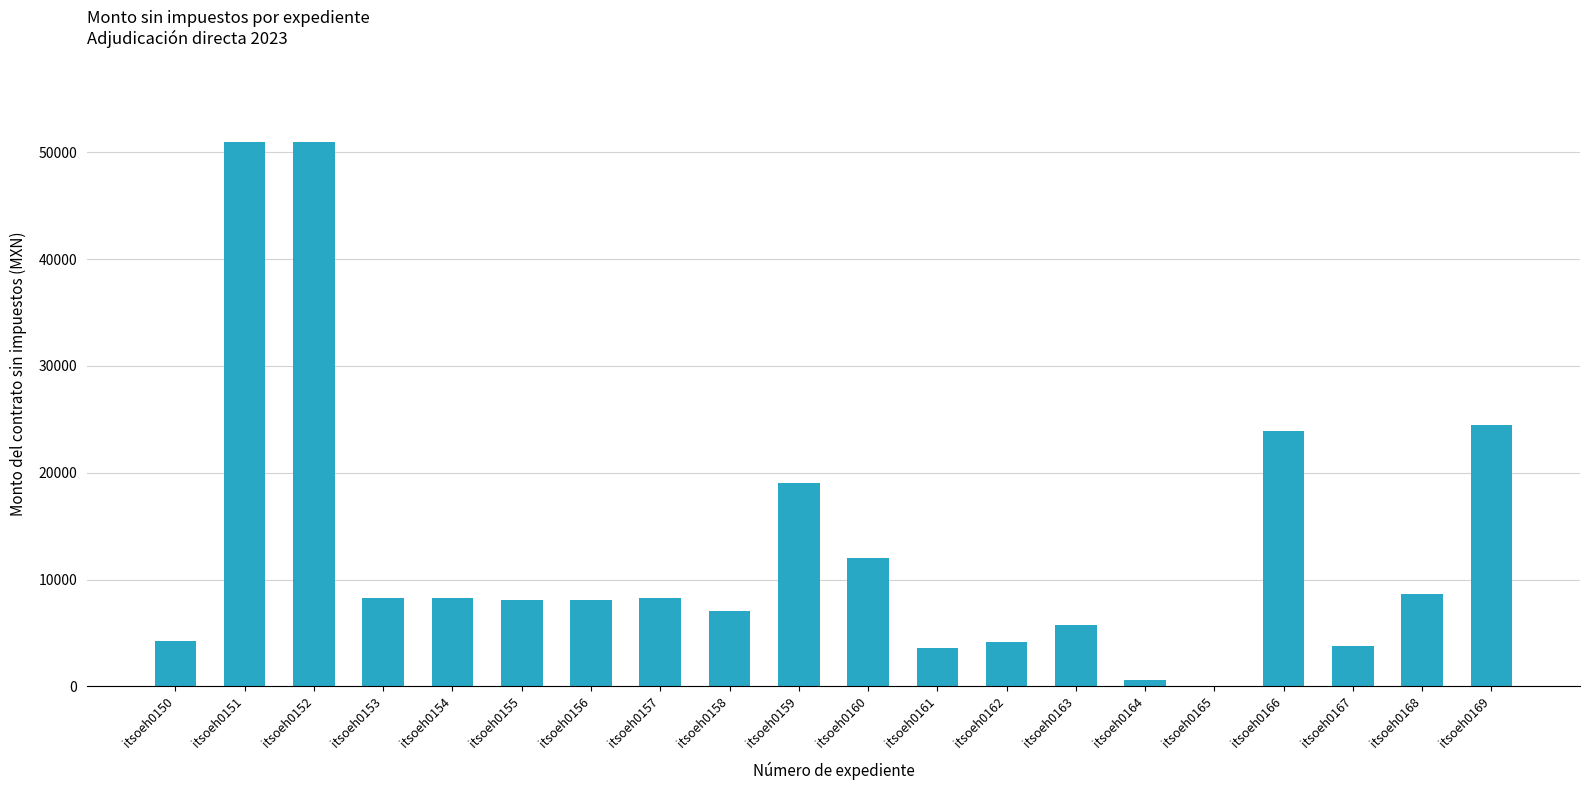

The value at itsoeh0155 is 8075.0. True or false?

True